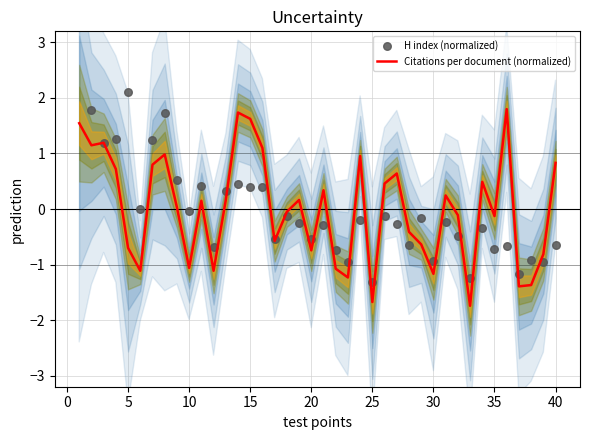

What is the lowest value of the Citations per document (normalized) series?

-1.7